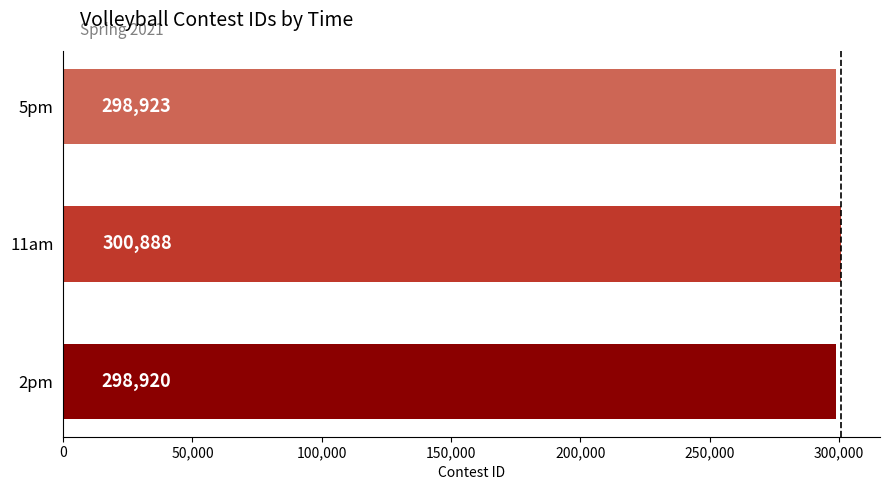

The chart shows a value of 298923 at 5pm. True or false?

True